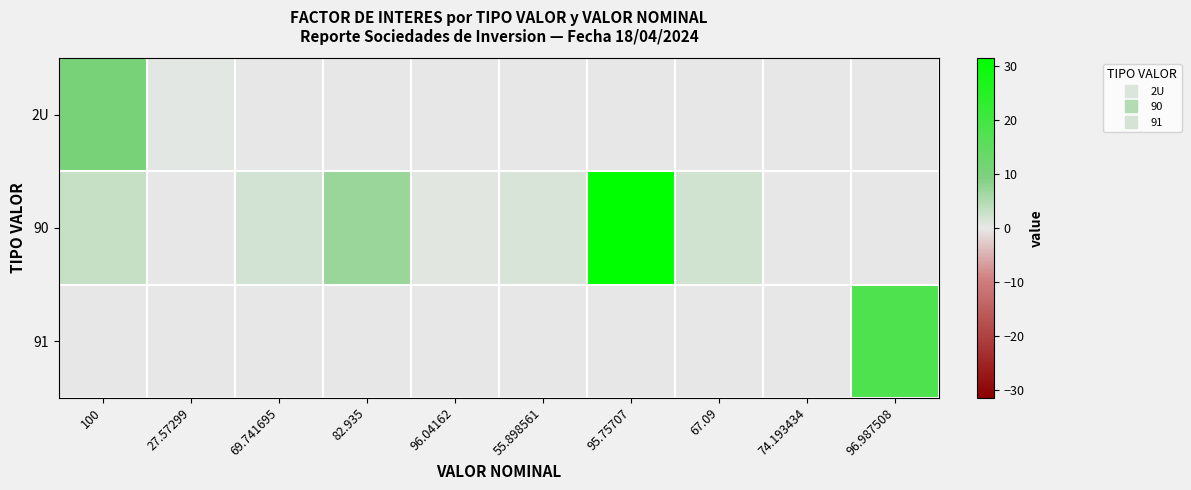

Reading right to left, extract all data points from this chart.

2U: 96.987508=0.0	74.193434=0.0	67.09=0.0	95.75707=0.0	55.898561=0.0	96.04162=0.0	82.935=0.0	69.741695=0.0	27.57299=0.4	100=10.7
90: 96.987508=0.0	74.193434=0.0	67.09=2.1	95.75707=31.4	55.898561=1.3	96.04162=0.5	82.935=7.0	69.741695=1.9	27.57299=0.0	100=3.1
91: 96.987508=17.9	74.193434=0.0	67.09=0.0	95.75707=0.0	55.898561=0.0	96.04162=0.0	82.935=0.0	69.741695=0.0	27.57299=0.0	100=0.2